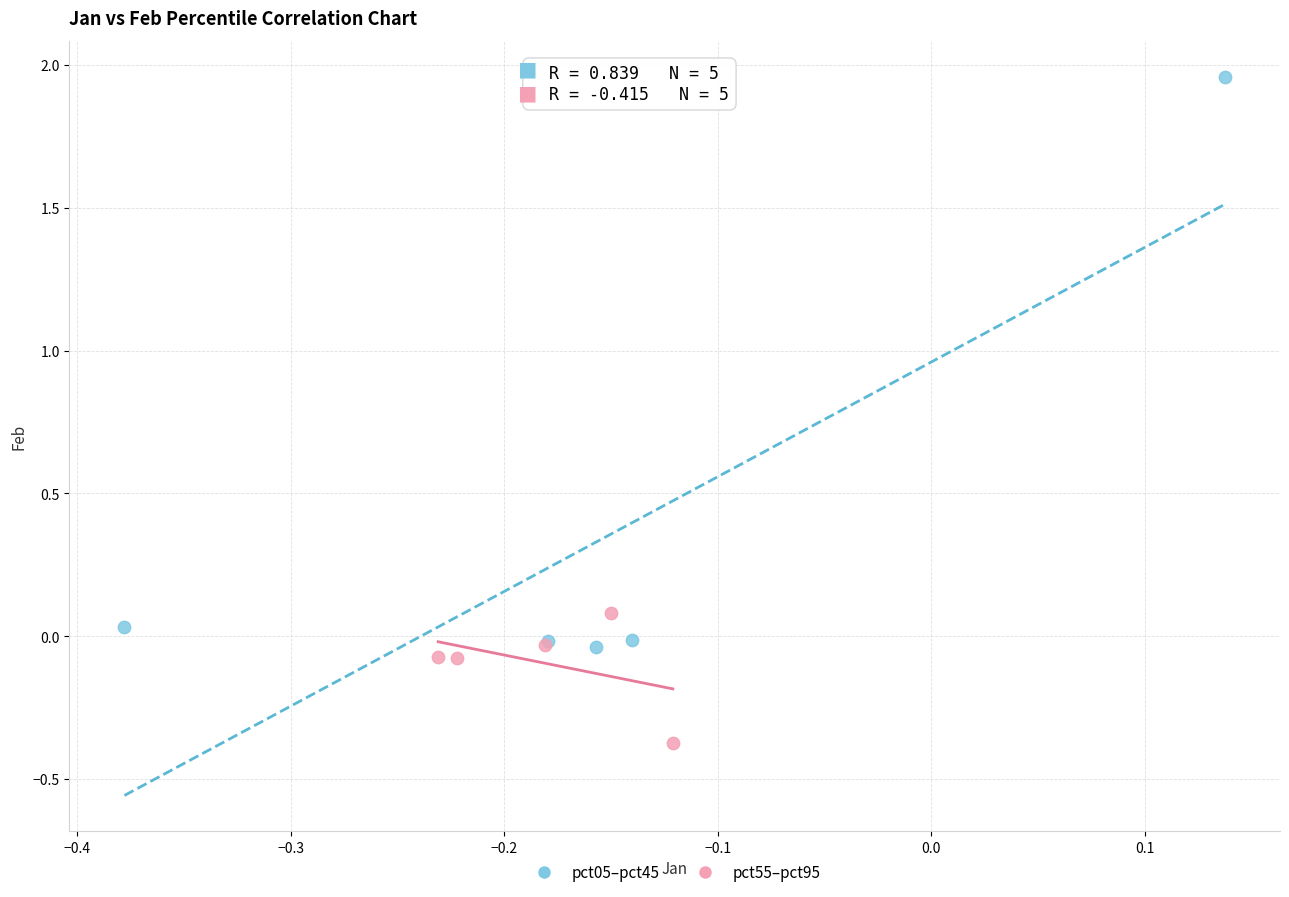

Which series reaches the minimum Y coordinate?

pct55–pct95